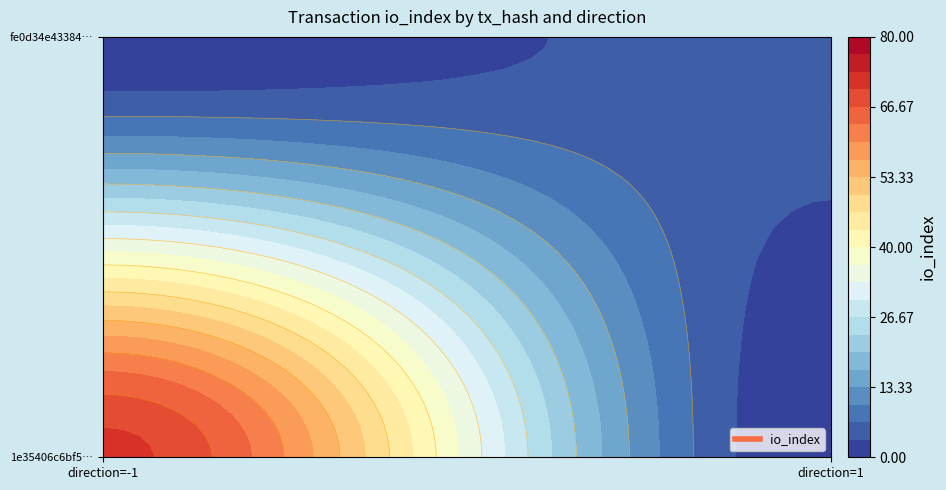

List the series in order of their overall mean, lowest first.

fe0d34e43384ace1db564d1713612403f50ac55, 1e35406c6bf5ecdef9d7d1b469954fb8965722b